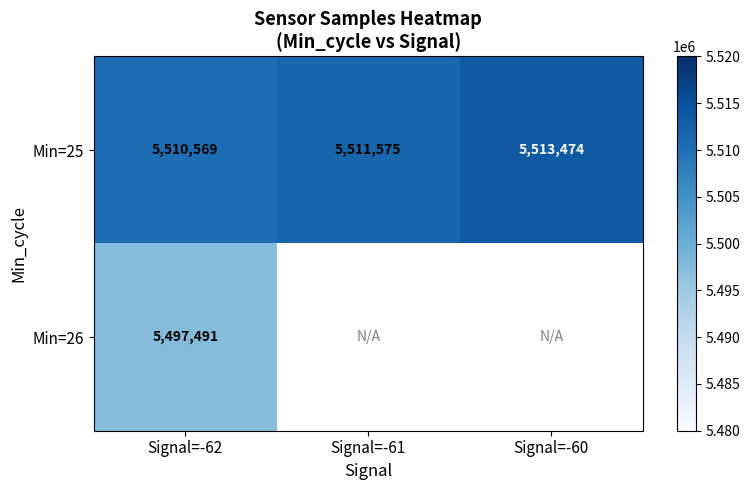

What is the minimum value shown in the chart?

5497491.0